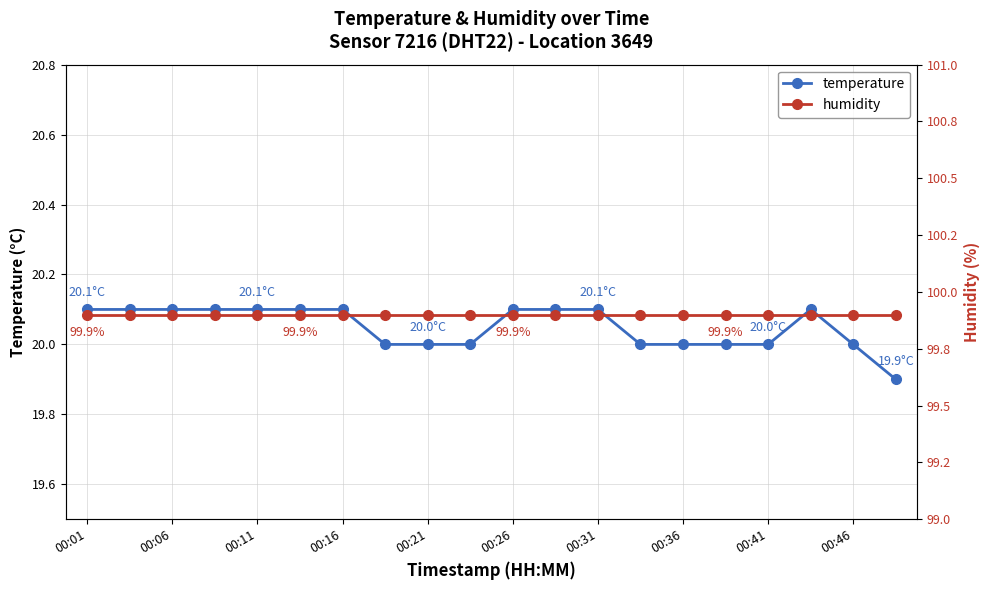

The value of temperature at 00:16 is 20.1. True or false?

True